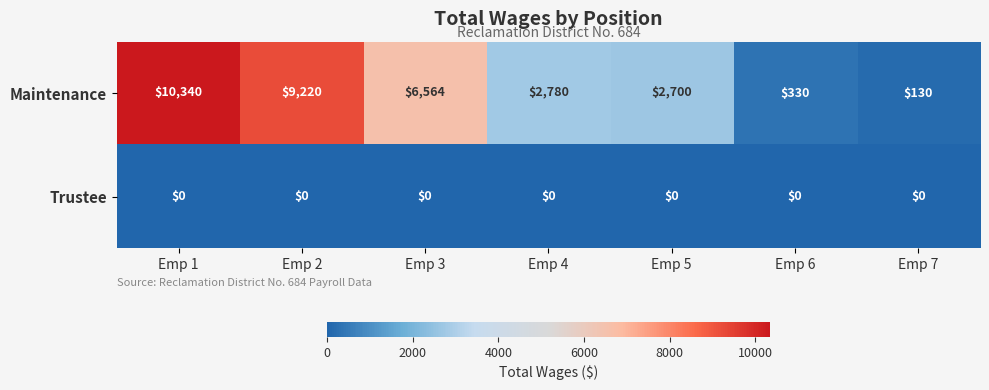

Rank the series at Emp 6 from lowest to highest value.

Trustee, Maintenance